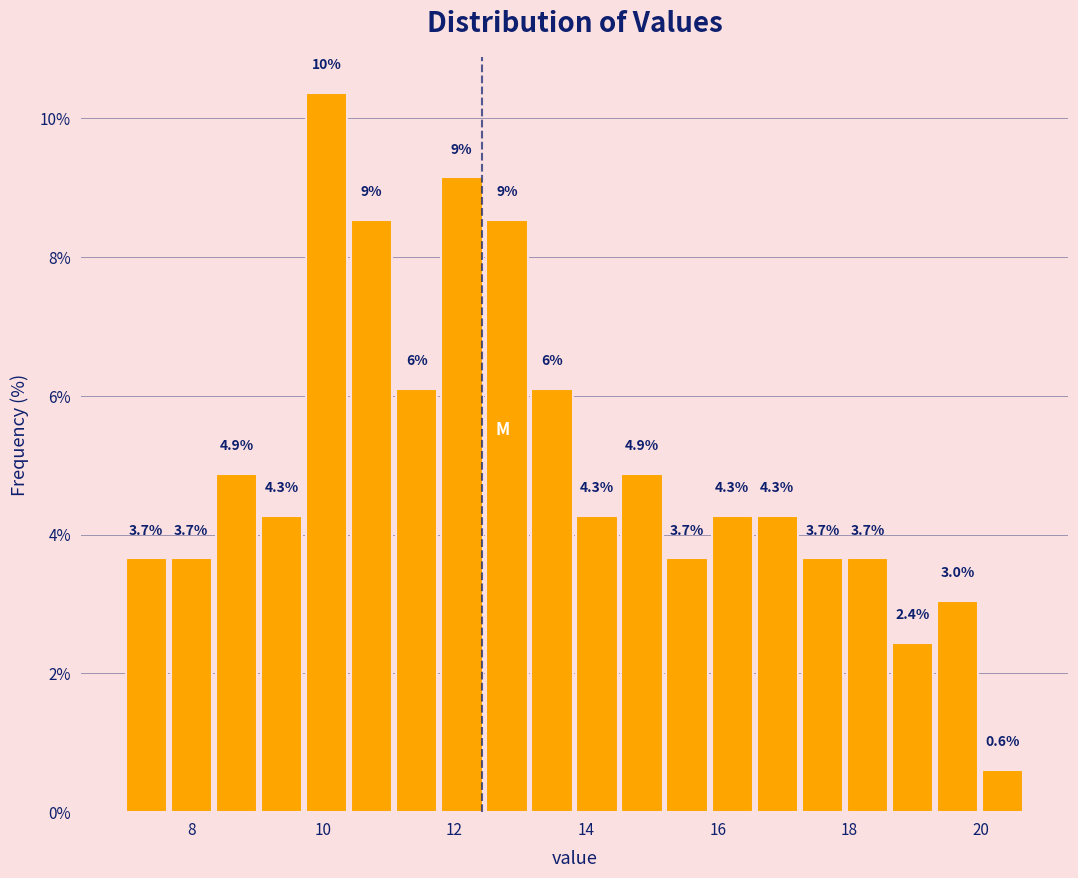

Read against the x-axis, roughly where is the centre of the tallest bar?

10.0